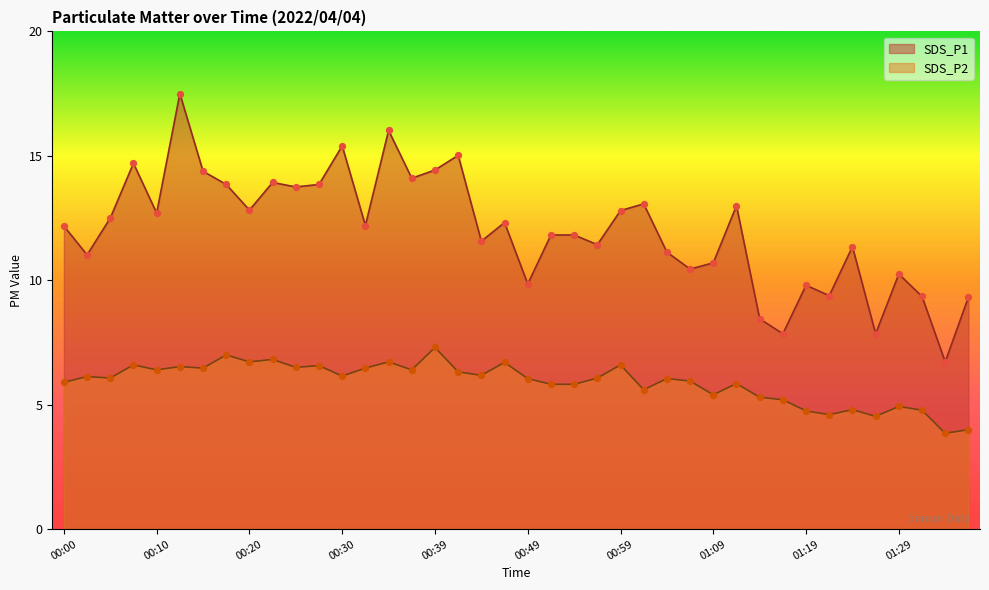

At how many categories does at least one series exceed 6?

40